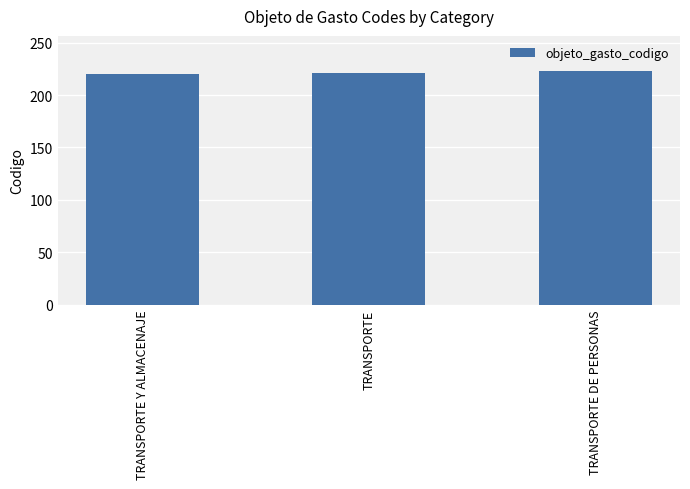

What is the sum of the values at TRANSPORTE and TRANSPORTE Y ALMACENAJE?

441